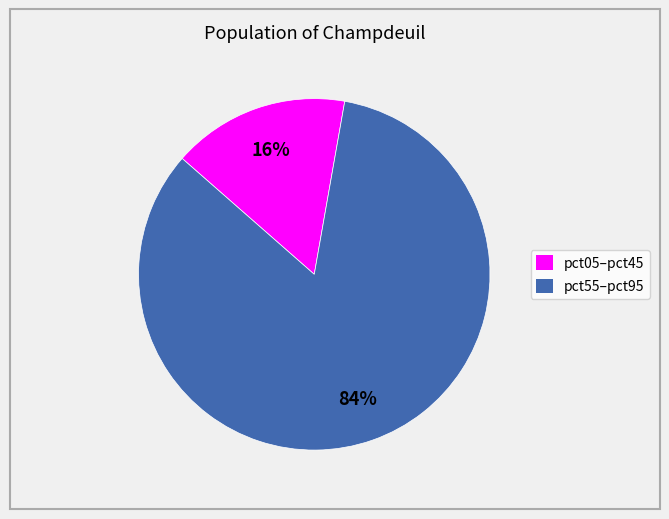

To the nearest percent, what is the average slice percentage?

50%